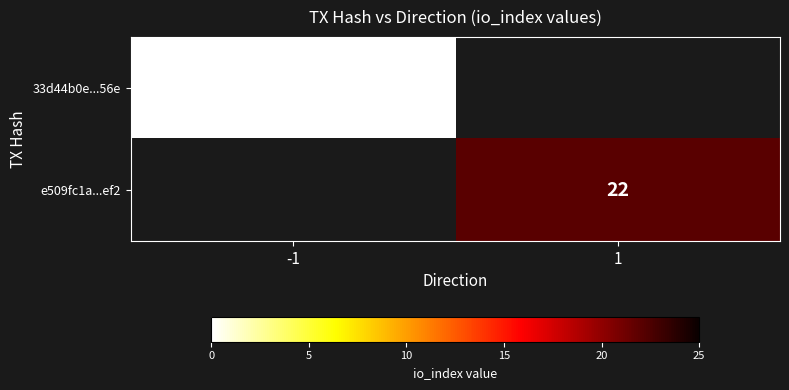

True or false: e509fc1a...ef2 has a value of 7 at 1.

False